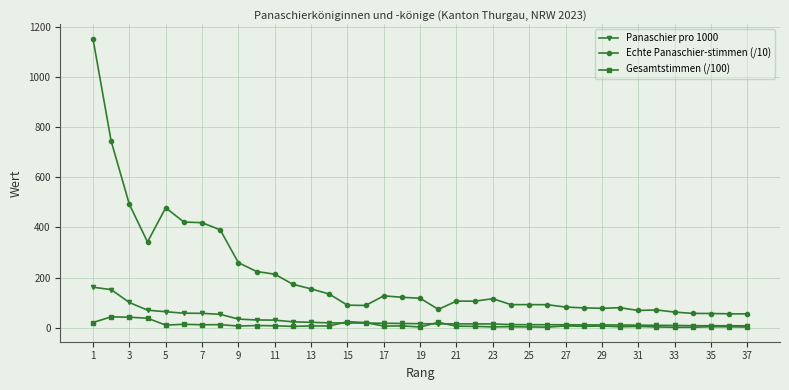

What is the value of the Echte Panaschier-stimmen (/10) point at the 19th from the left?

117.2